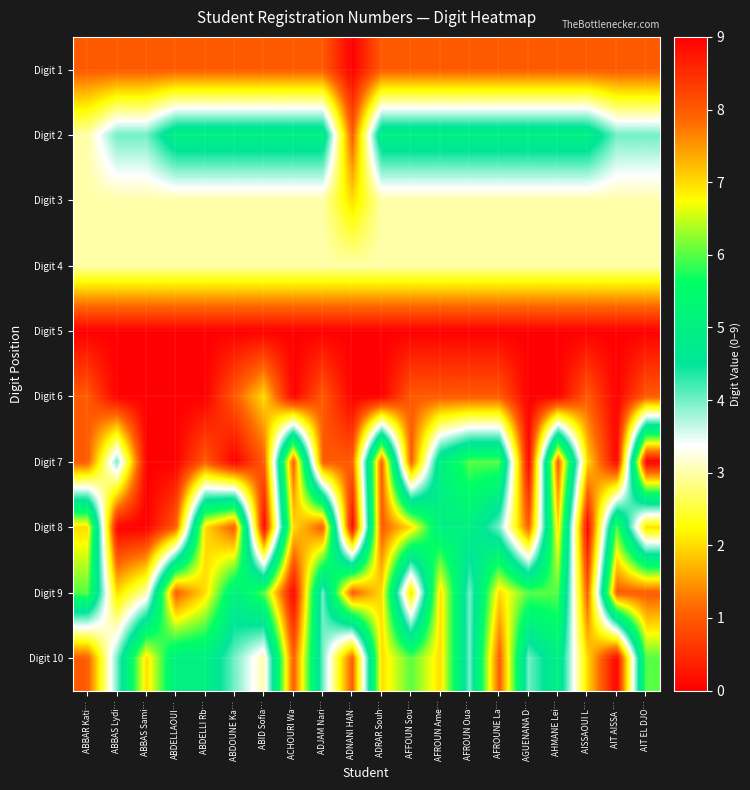

Between AISSAOUI L… and ABDELLAOUI…, which is larger?

AISSAOUI L…